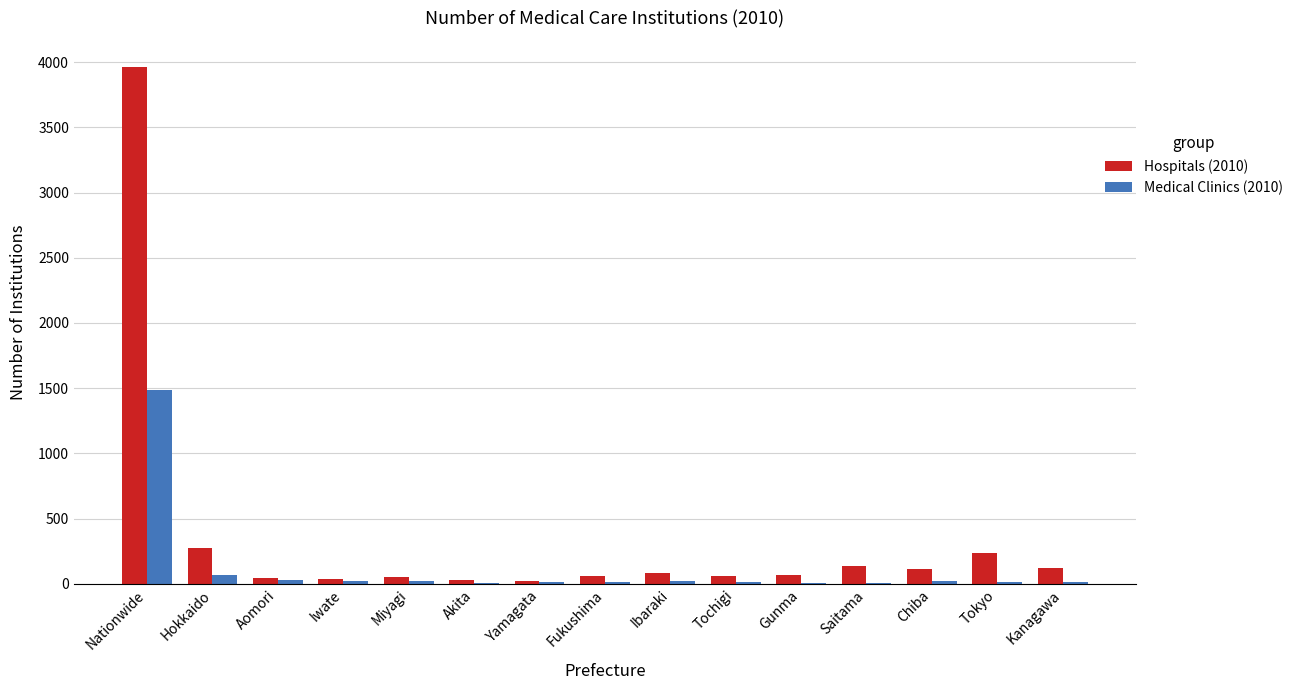

What is the sum of the Hospitals (2010) values at Miyagi and Tokyo?

290